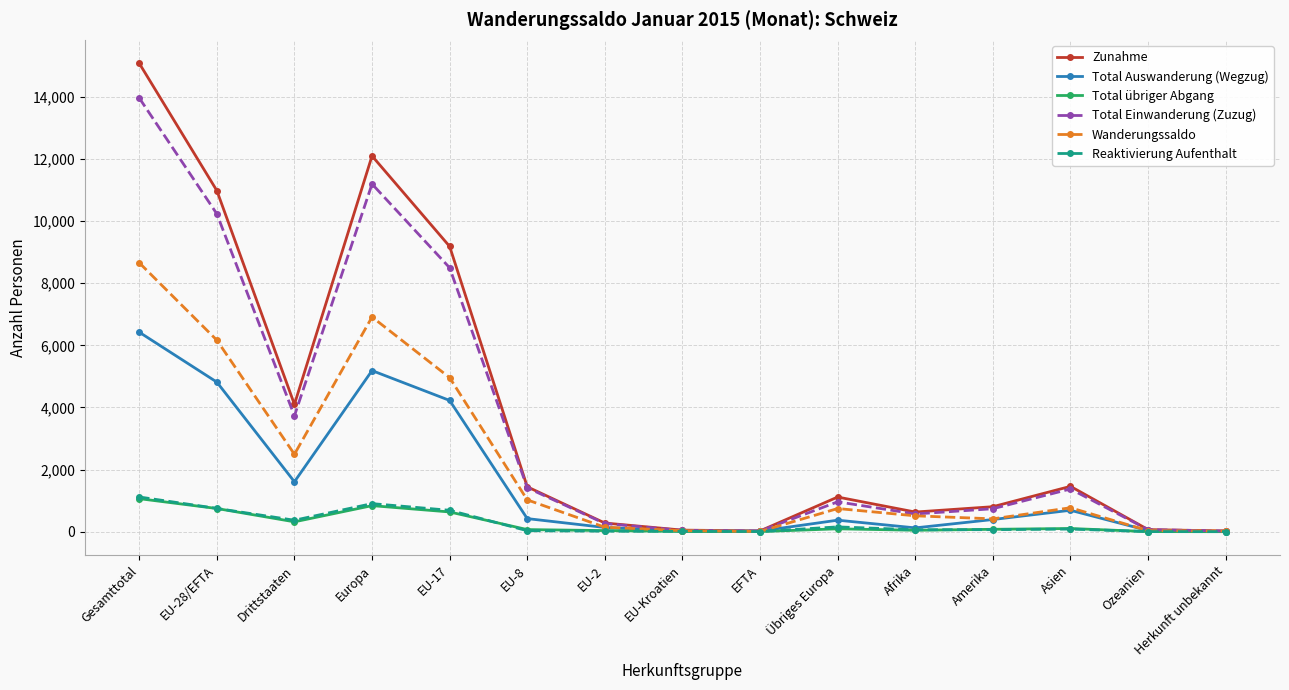

True or false: Total Auswanderung (Wegzug) has more than 1 points higher than both neighbors.

True